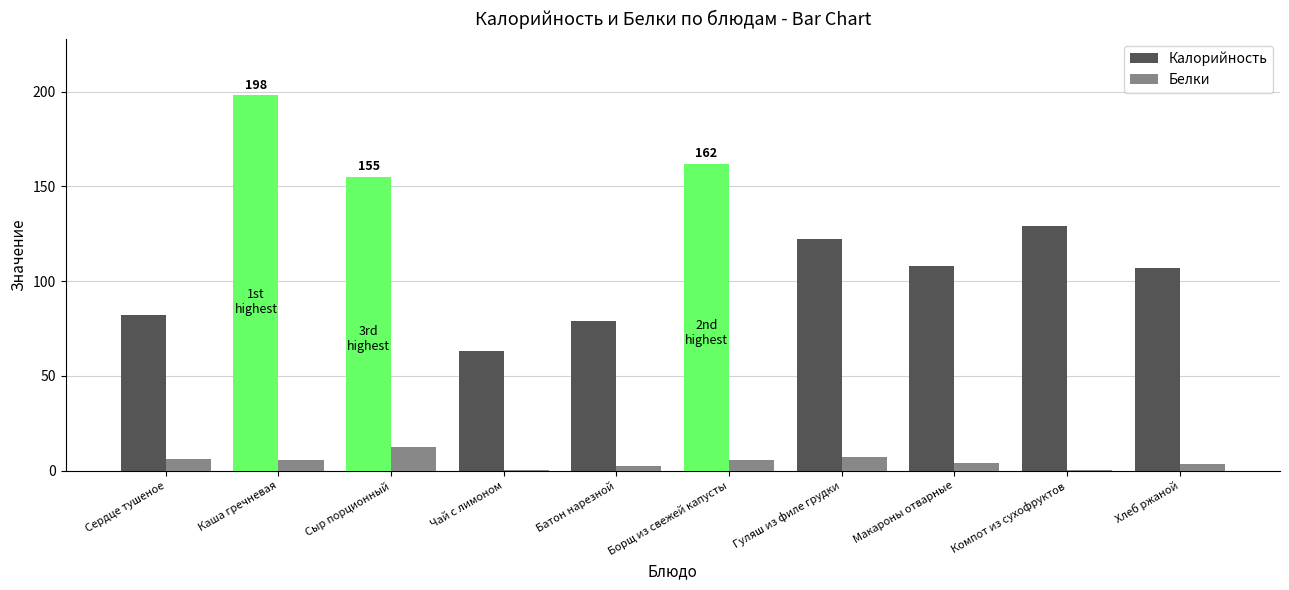

Is it true that Белки equals 3.8 at Макароны отварные?

True